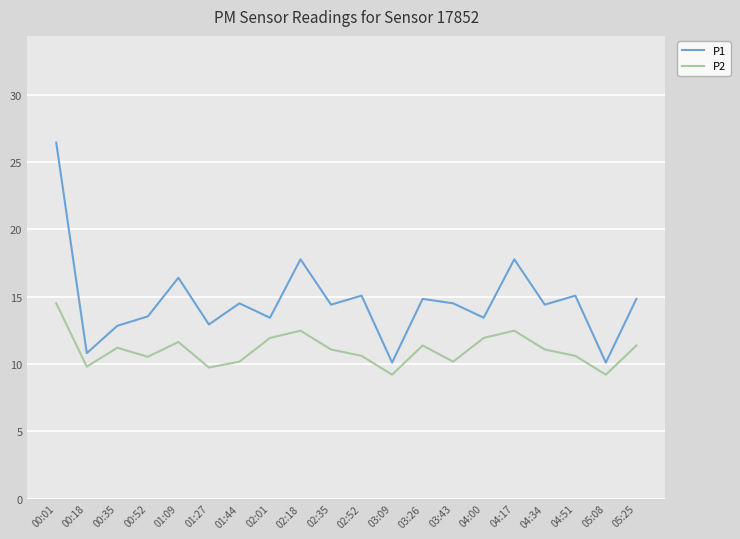

What are all the series names shown in the legend?

P1, P2